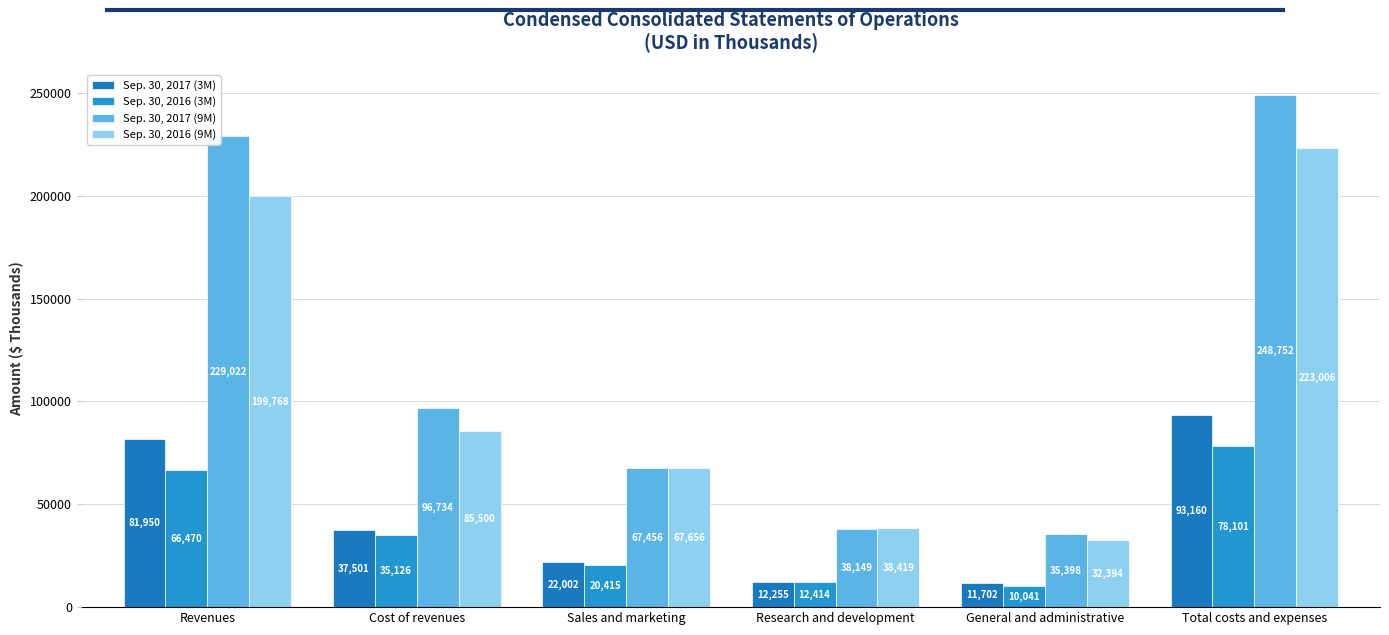

Which label corresponds to the largest value in the chart?

Total costs and expenses